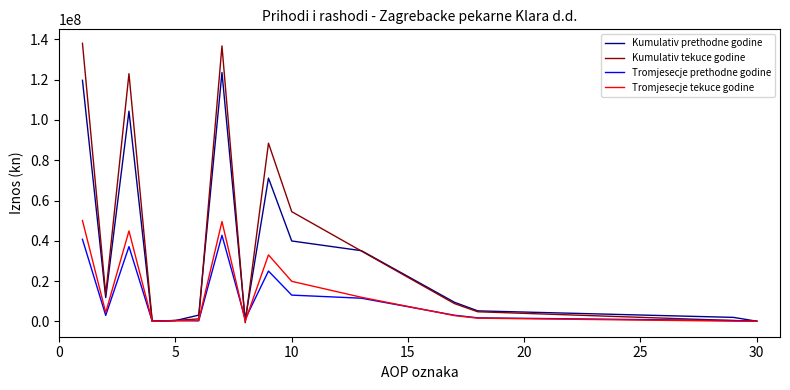

What is the maximum value shown in the chart?

138084302